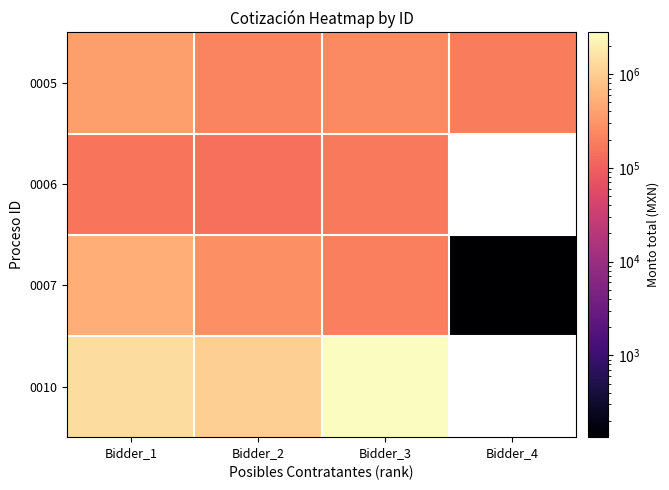

Is it true that 0006 equals 158238.5 at Bidder_1?

True